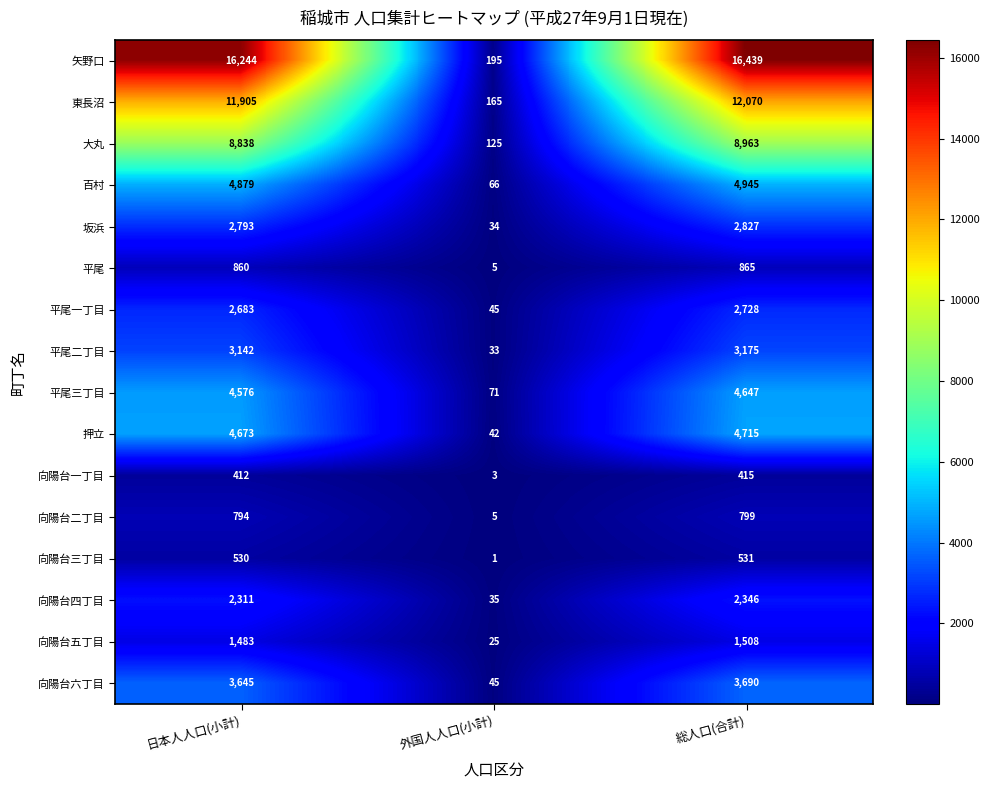

How many data points does each series have?

3